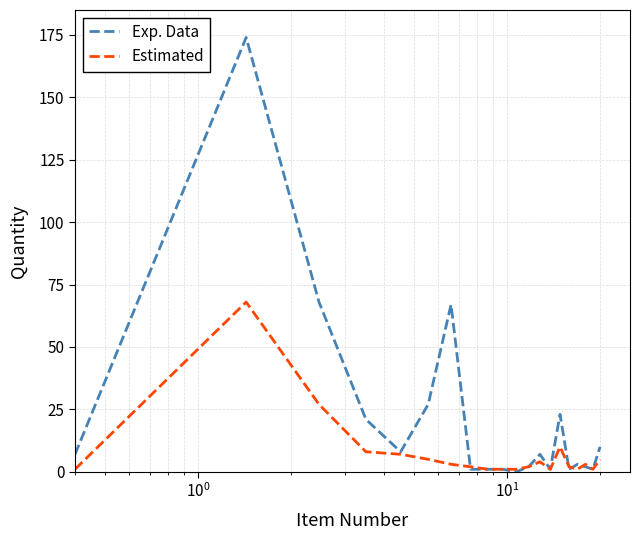

Which series has the largest total across all categories?

Exp. Data